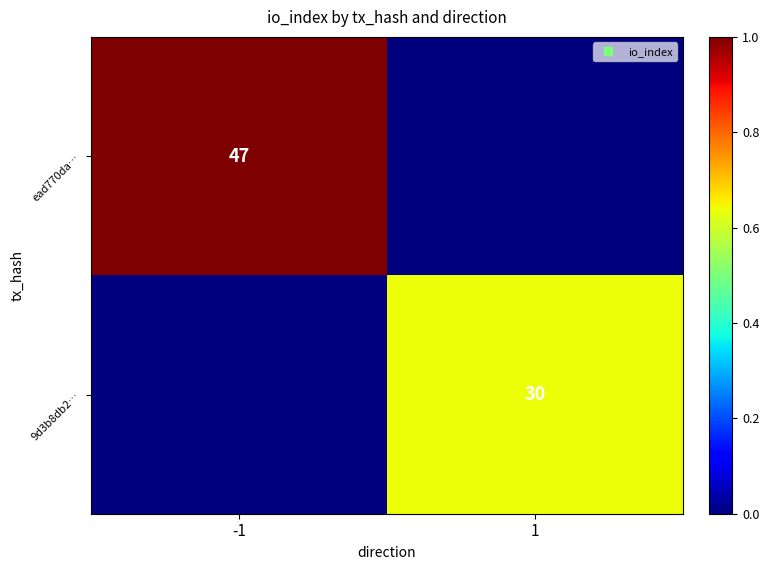

List the labels in order of ead770da… value, smallest first.

1, -1